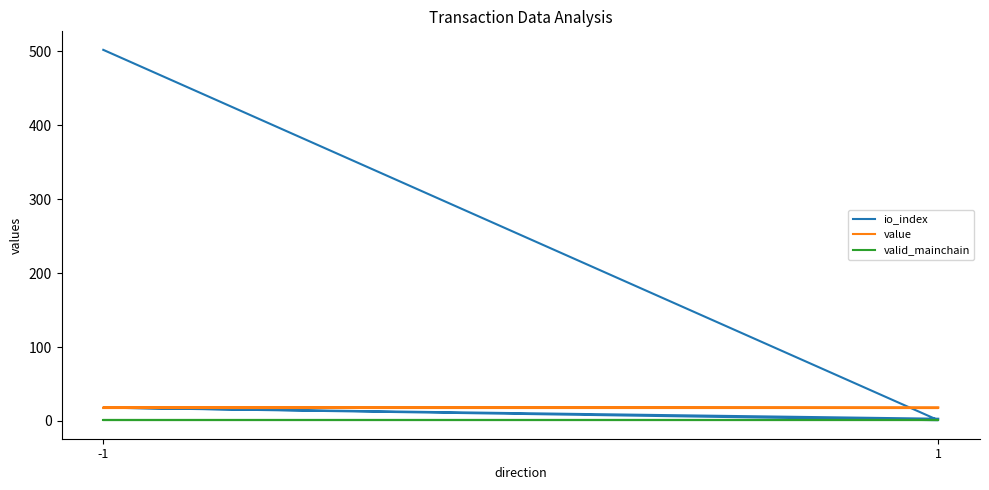

Does the chart display data point markers on the line(s)?

No